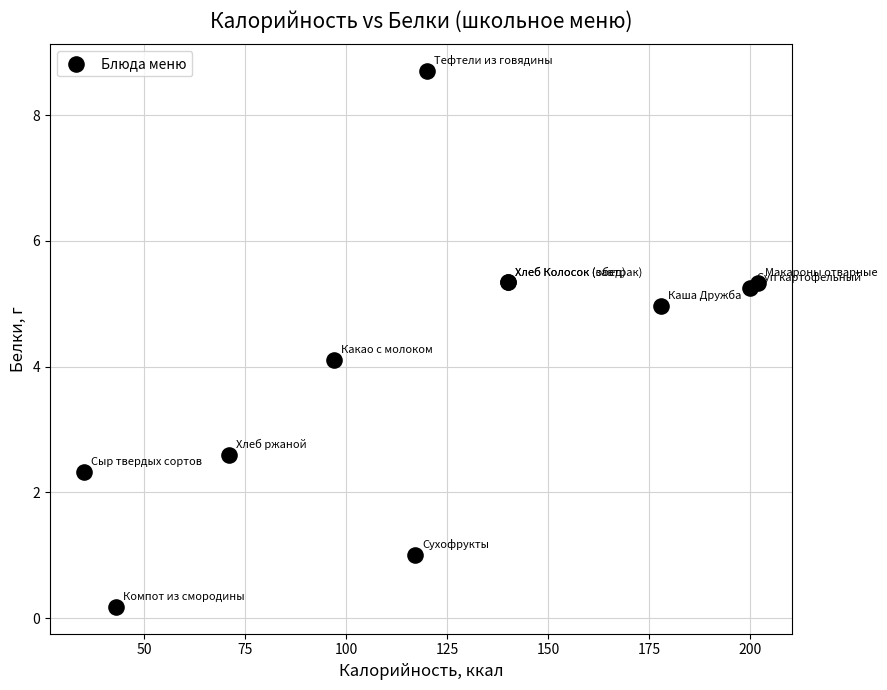

What Y value in the scatter plot is closest to 4?

4.1